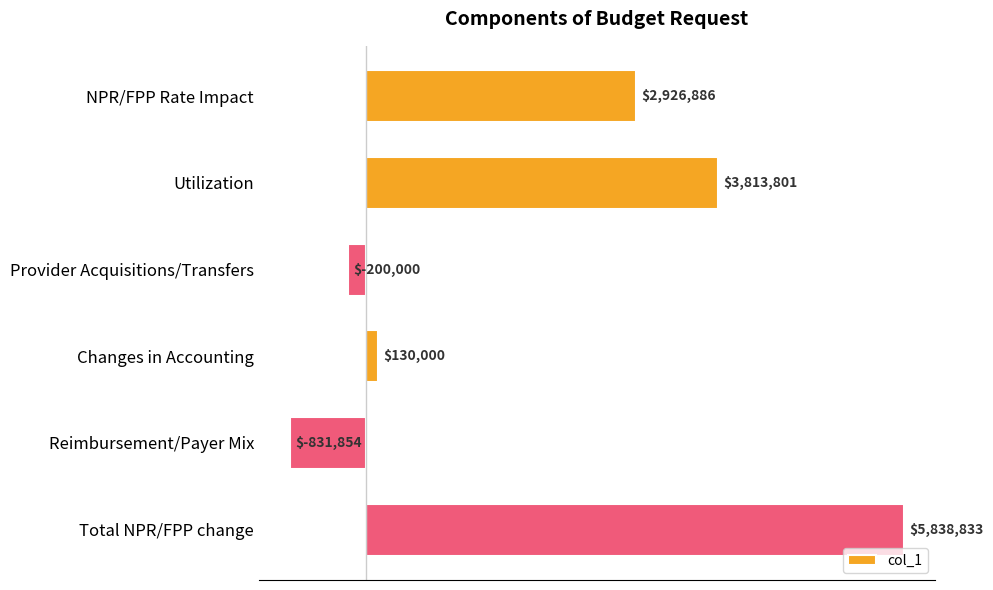

At which label is the value closest to 2503489?

NPR/FPP Rate Impact